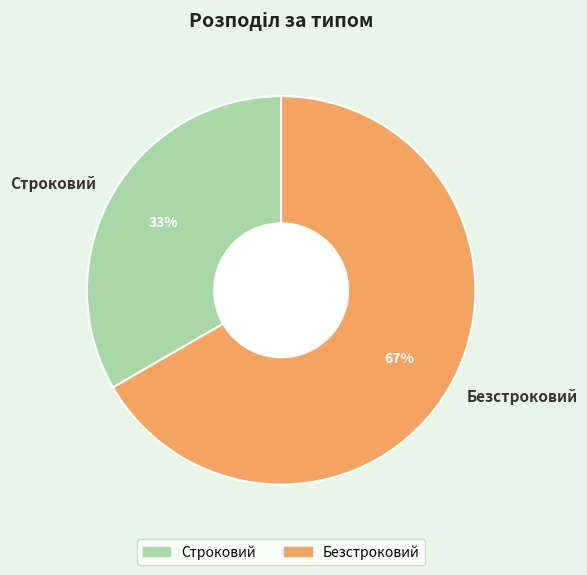

What is the smallest slice in the pie chart?

Строковий